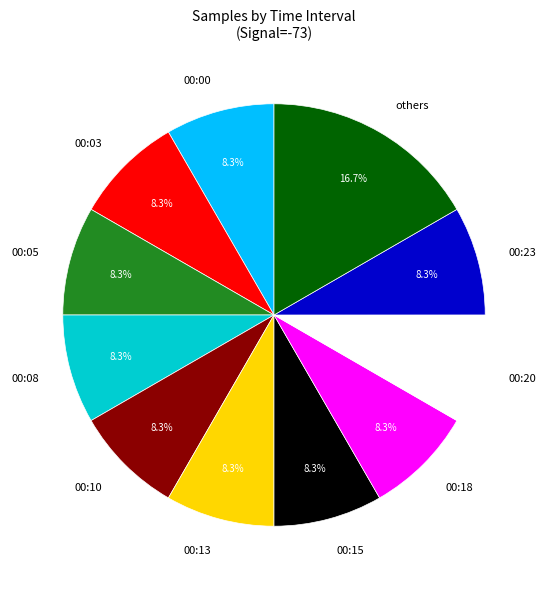

Is there any slice that represents more than half of the pie?

No